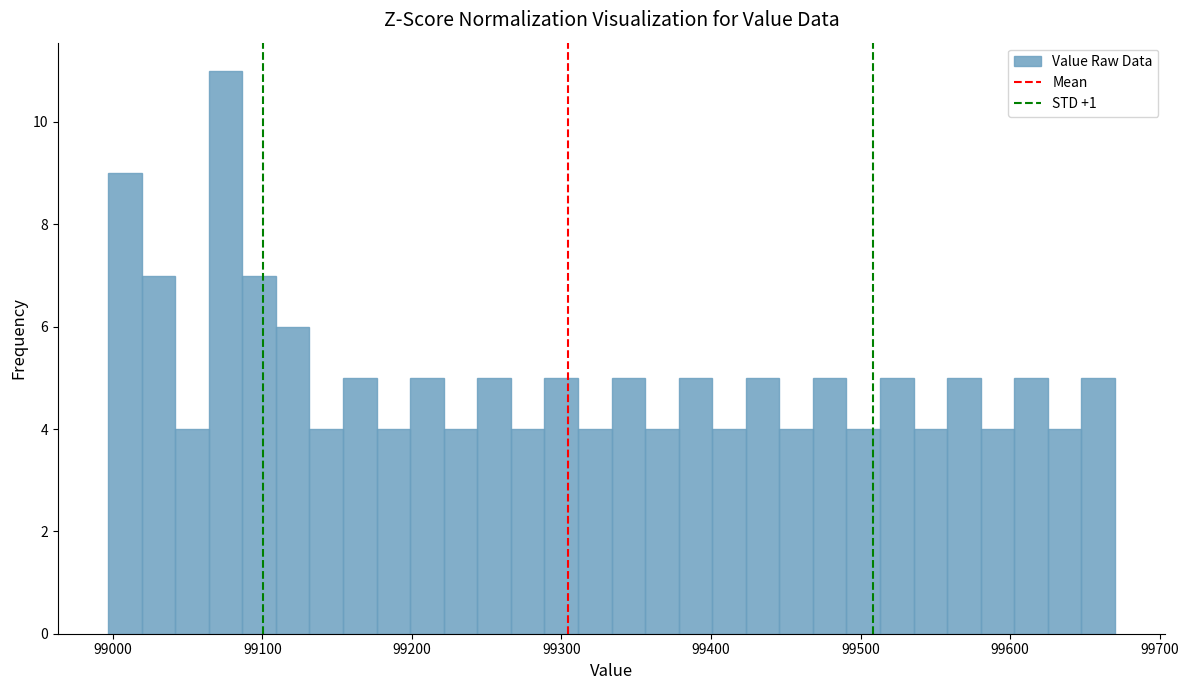

Read against the x-axis, roughly where is the centre of the tallest bar?

99080